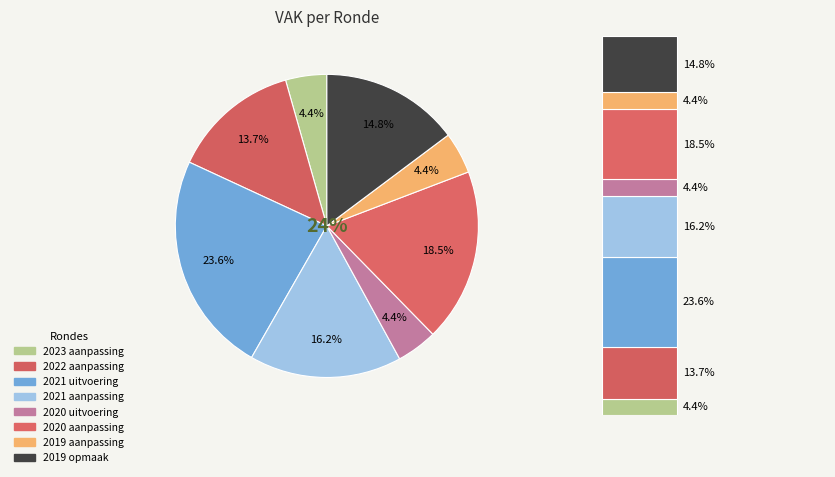

The 2020 uitvoering slice represents 4% of the pie. True or false?

True